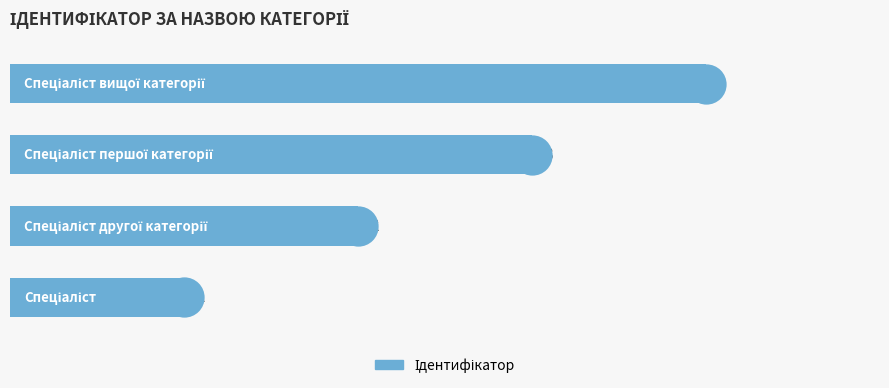

Approximately how many times larger is the value at 3 compared to 2?

1.3